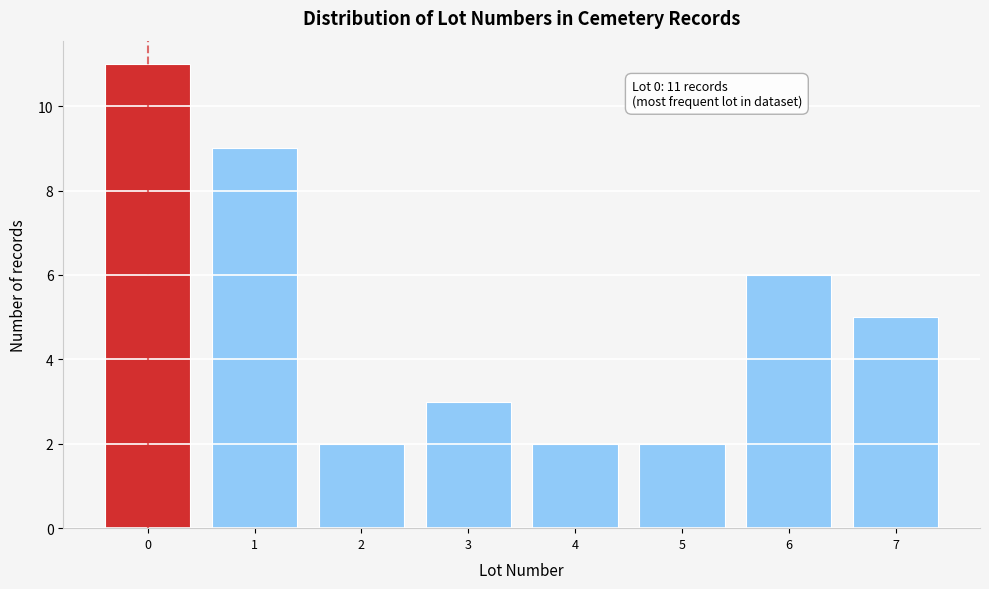

Reading left to right, extract all data points from this chart.

0=11	1=9	2=2	3=3	4=2	5=2	6=6	7=5